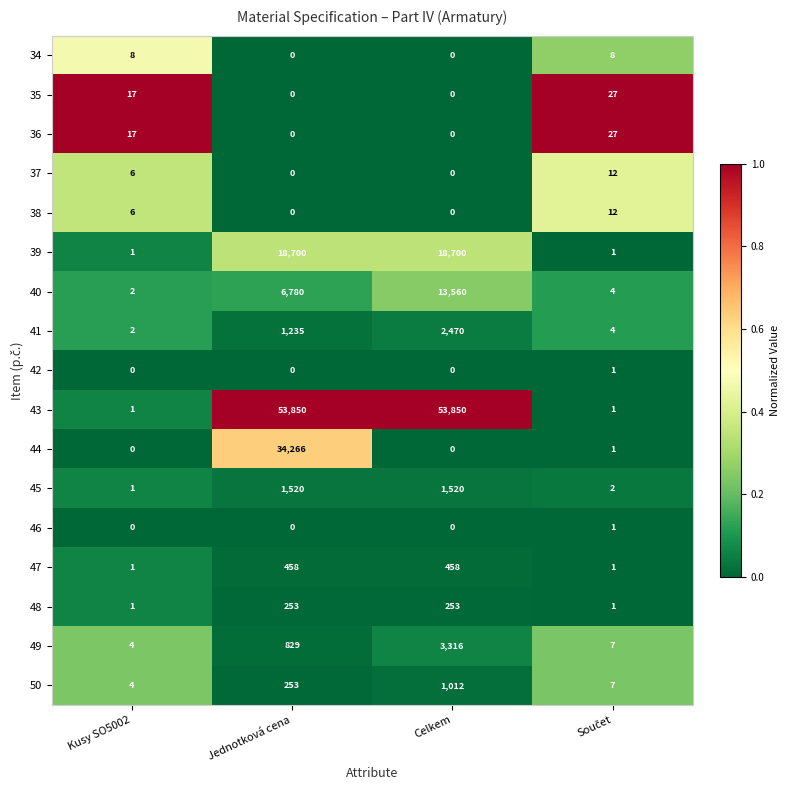

What is the sum of all 45 values?

3043